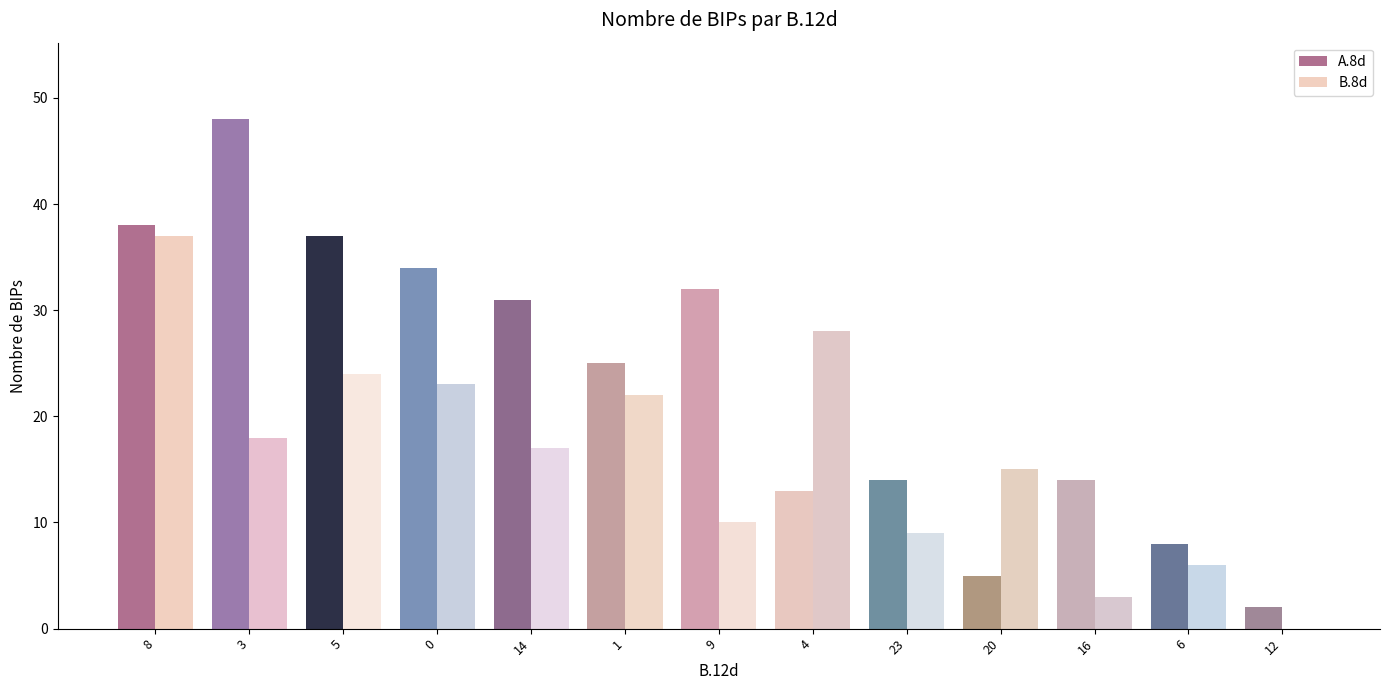

How many distinct data groups are displayed?

2